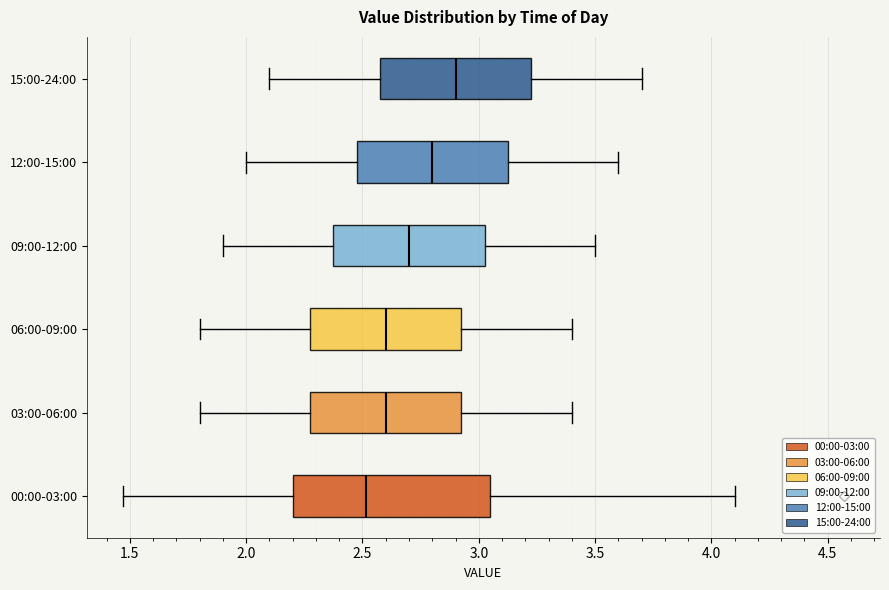

Comparing the boxes themselves (not the whiskers), which one is the widest?

00:00-03:00